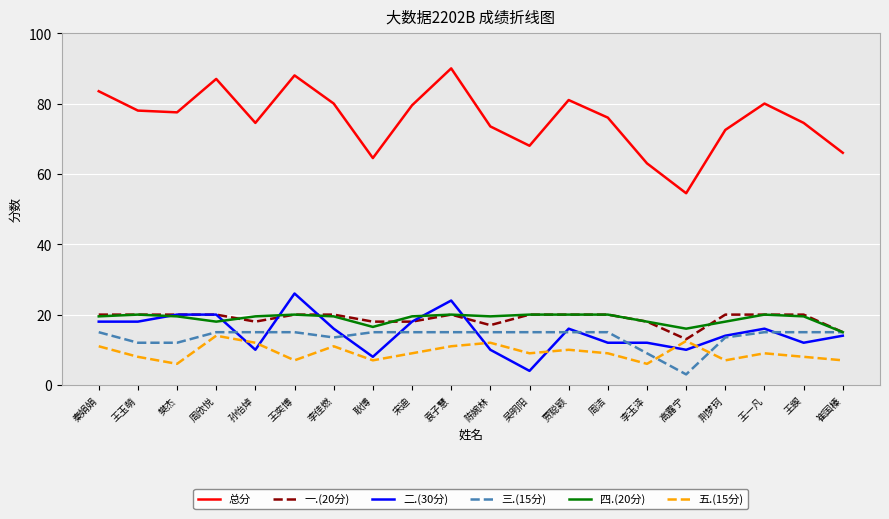

Reading left to right, what are all the values shown in this chart?

总分: 83.5	78.0	77.5	87.0	74.5	88.0	80.0	64.5	79.5	90.0	73.5	68.0	81.0	76.0	63.0	54.5	72.5	80.0	74.5	66.0
一.(20分): 20.0	20.0	20.0	20.0	18.0	20.0	20.0	18.0	18.0	20.0	17.0	20.0	20.0	20.0	18.0	13.0	20.0	20.0	20.0	15.0
二.(30分): 18.0	18.0	20.0	20.0	10.0	26.0	16.0	8.0	18.0	24.0	10.0	4.0	16.0	12.0	12.0	10.0	14.0	16.0	12.0	14.0
三.(15分): 15.0	12.0	12.0	15.0	15.0	15.0	13.5	15.0	15.0	15.0	15.0	15.0	15.0	15.0	9.0	3.0	13.5	15.0	15.0	15.0
四.(20分): 19.5	20.0	19.5	18.0	19.5	20.0	19.5	16.5	19.5	20.0	19.5	20.0	20.0	20.0	18.0	16.0	18.0	20.0	19.5	15.0
五.(15分): 11.0	8.0	6.0	14.0	12.0	7.0	11.0	7.0	9.0	11.0	12.0	9.0	10.0	9.0	6.0	12.5	7.0	9.0	8.0	7.0